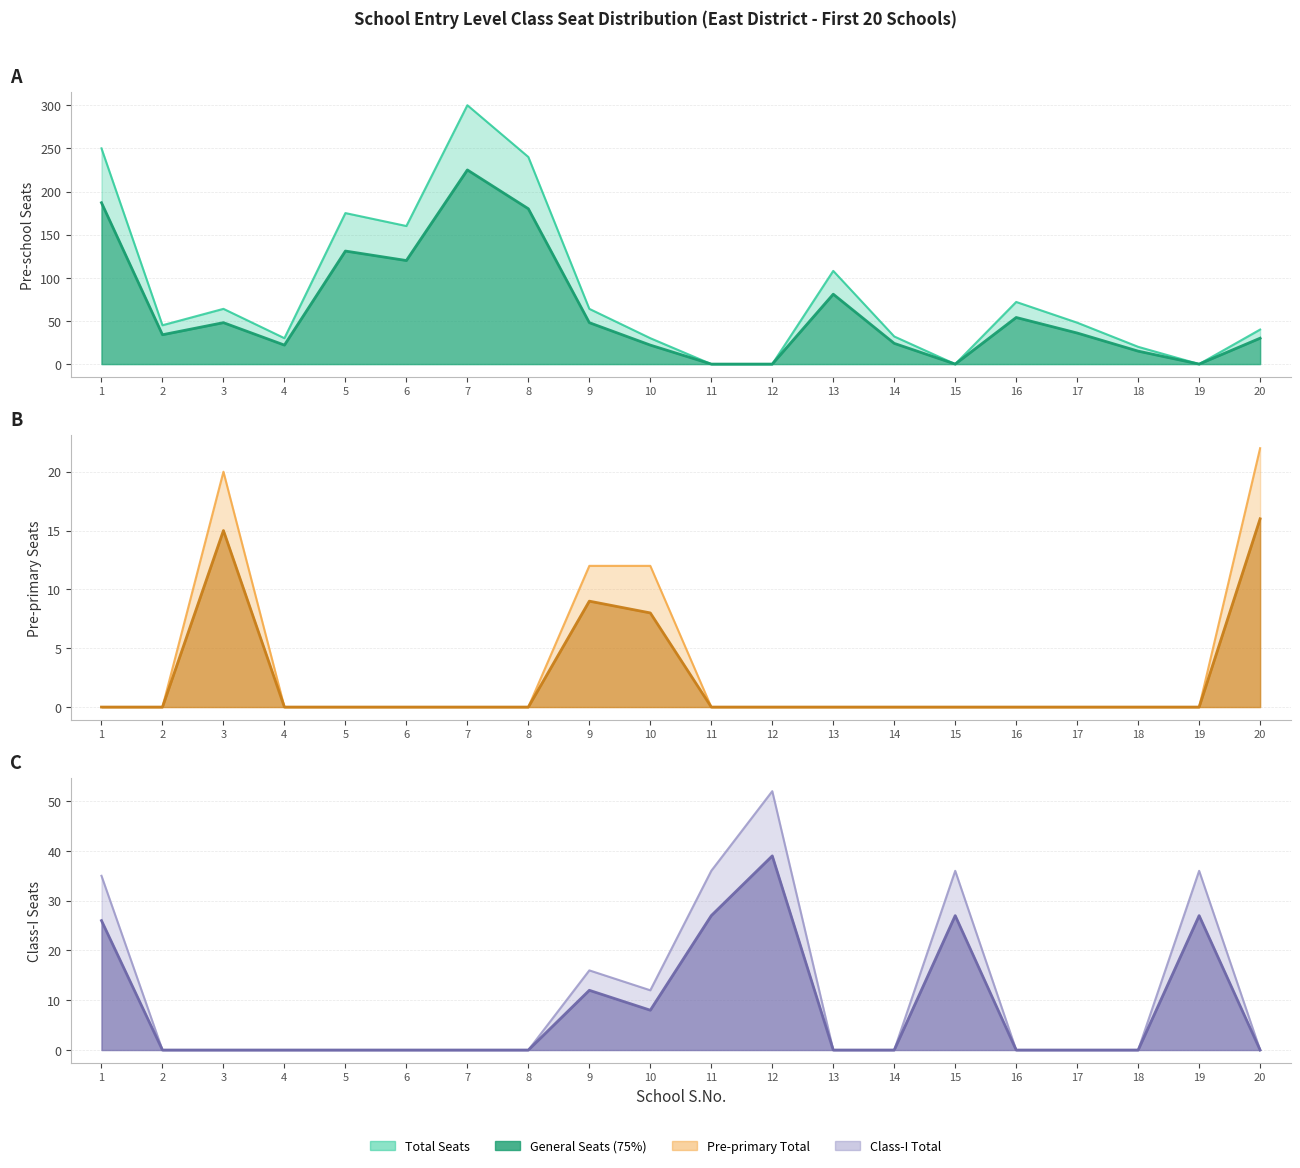

How many lines are shown in the chart?

6